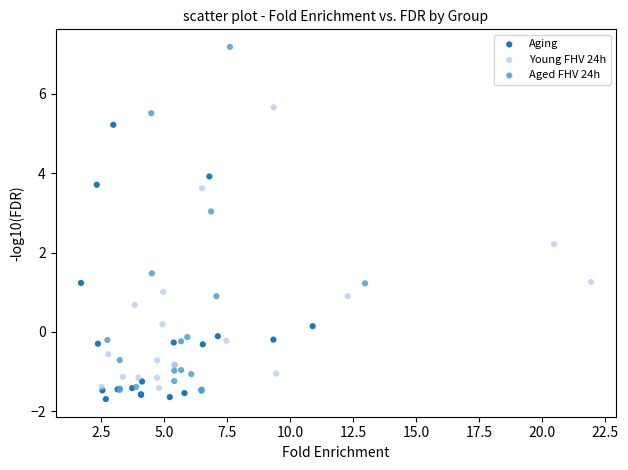

Which series contains the lowest Y value?

Aging